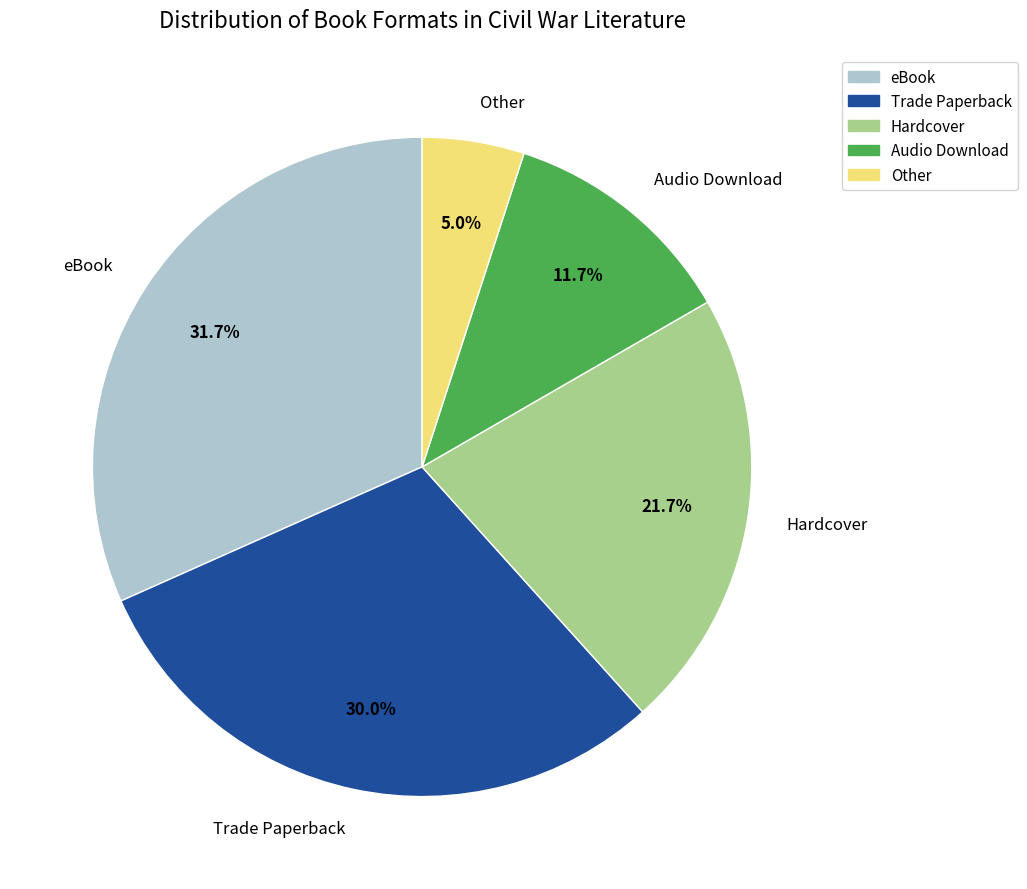

Rank the categories by value from highest to lowest.

eBook, Trade Paperback, Hardcover, Audio Download, Other